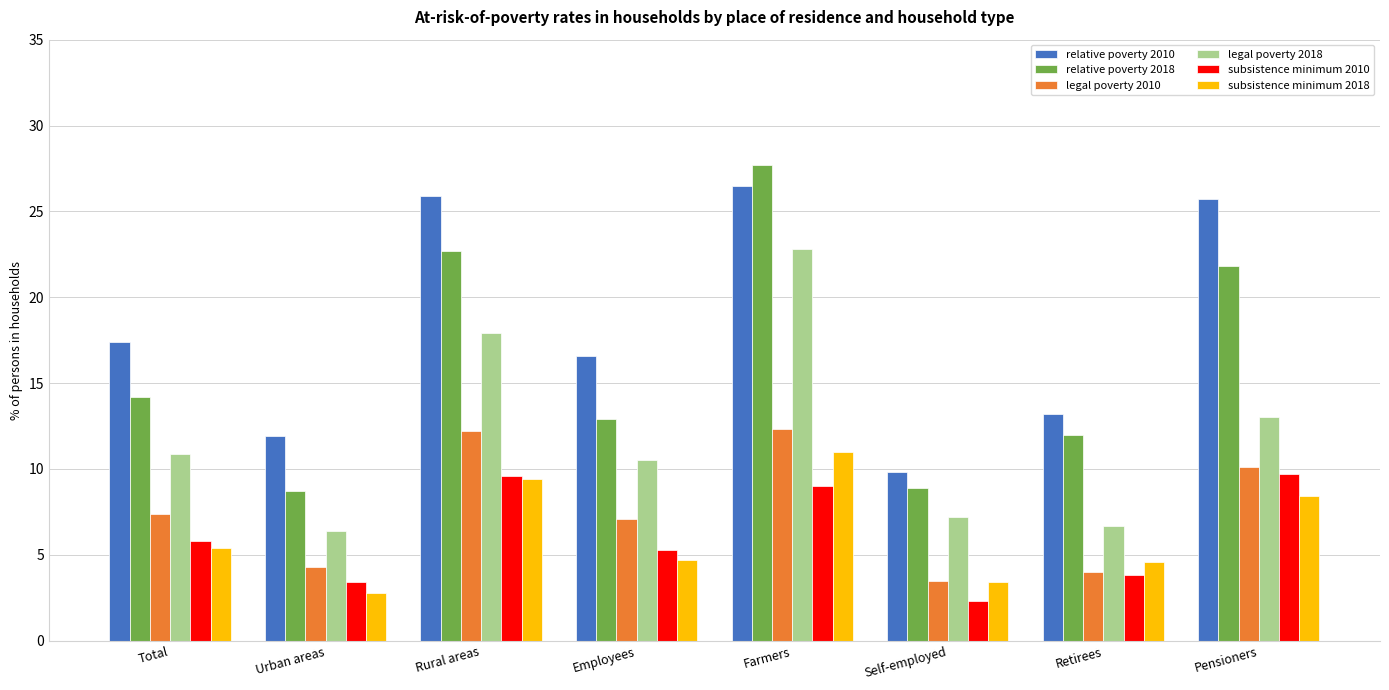

What is the sum of the subsistence minimum 2010 values at Farmers and Urban areas?

12.4